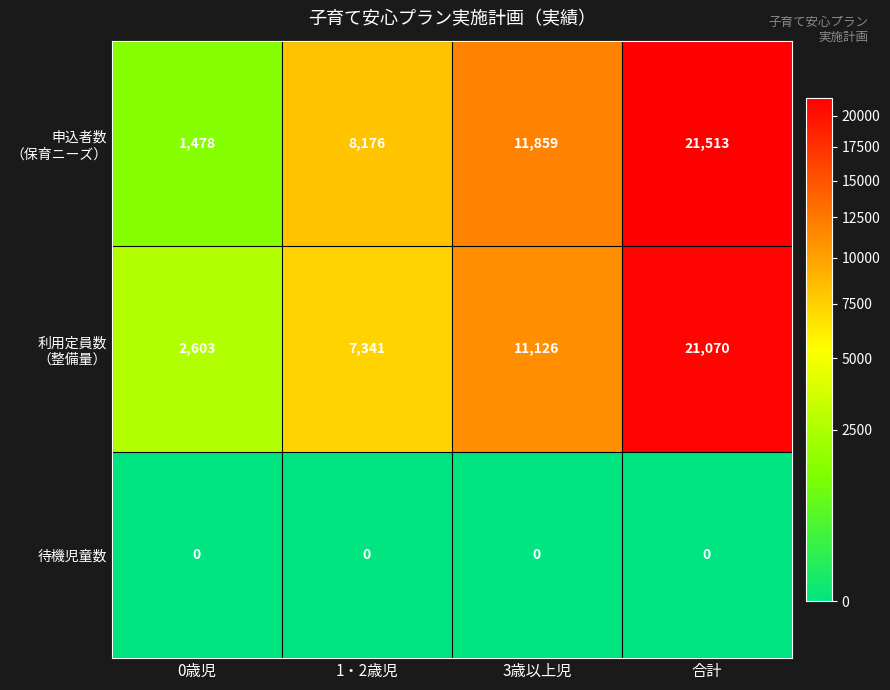

At which category is the sum across all series the highest?

合計